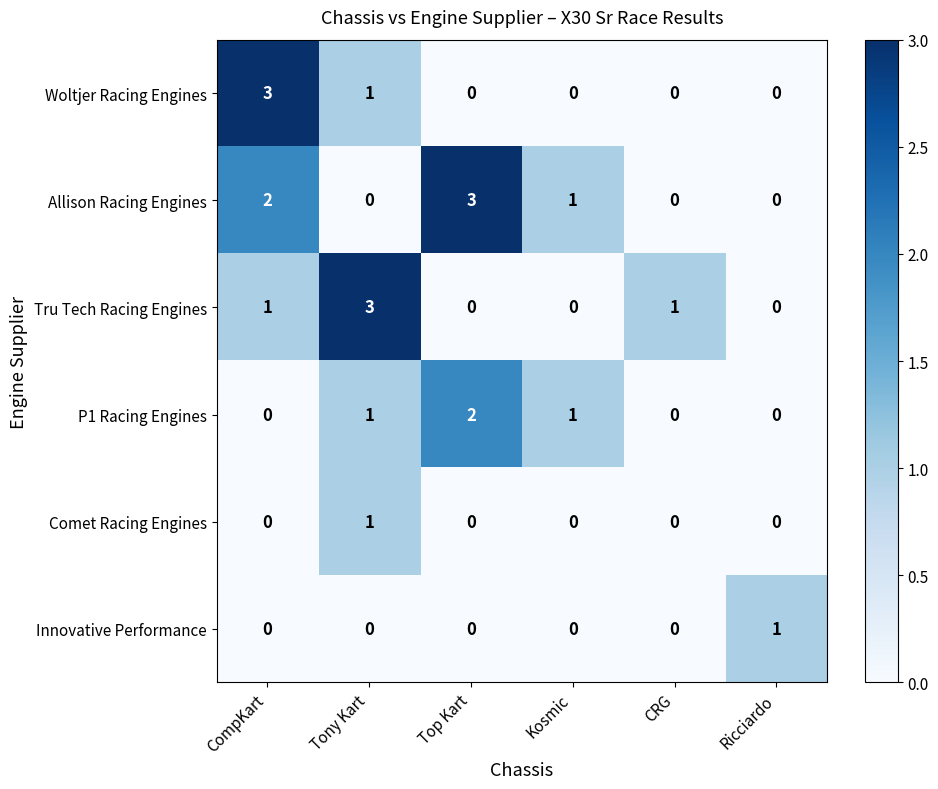

True or false: P1 Racing Engines has a value of 0 at CRG.

True